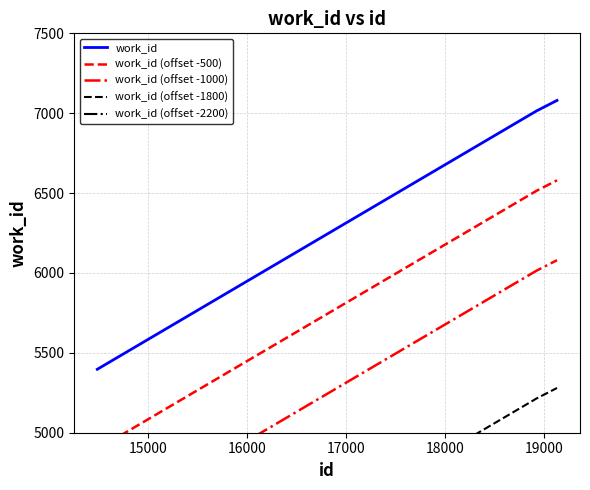

How many values in the work_id (offset -2200) series are below 4815?

1